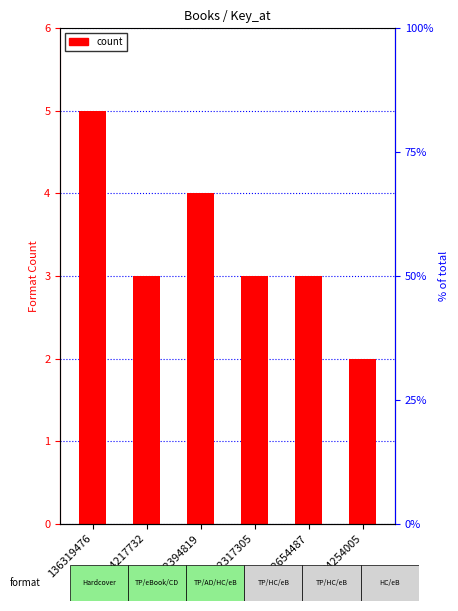

Rank the categories by value from highest to lowest.

136319476, 412394819, 414217732, 402317305, 402654487, 84254005